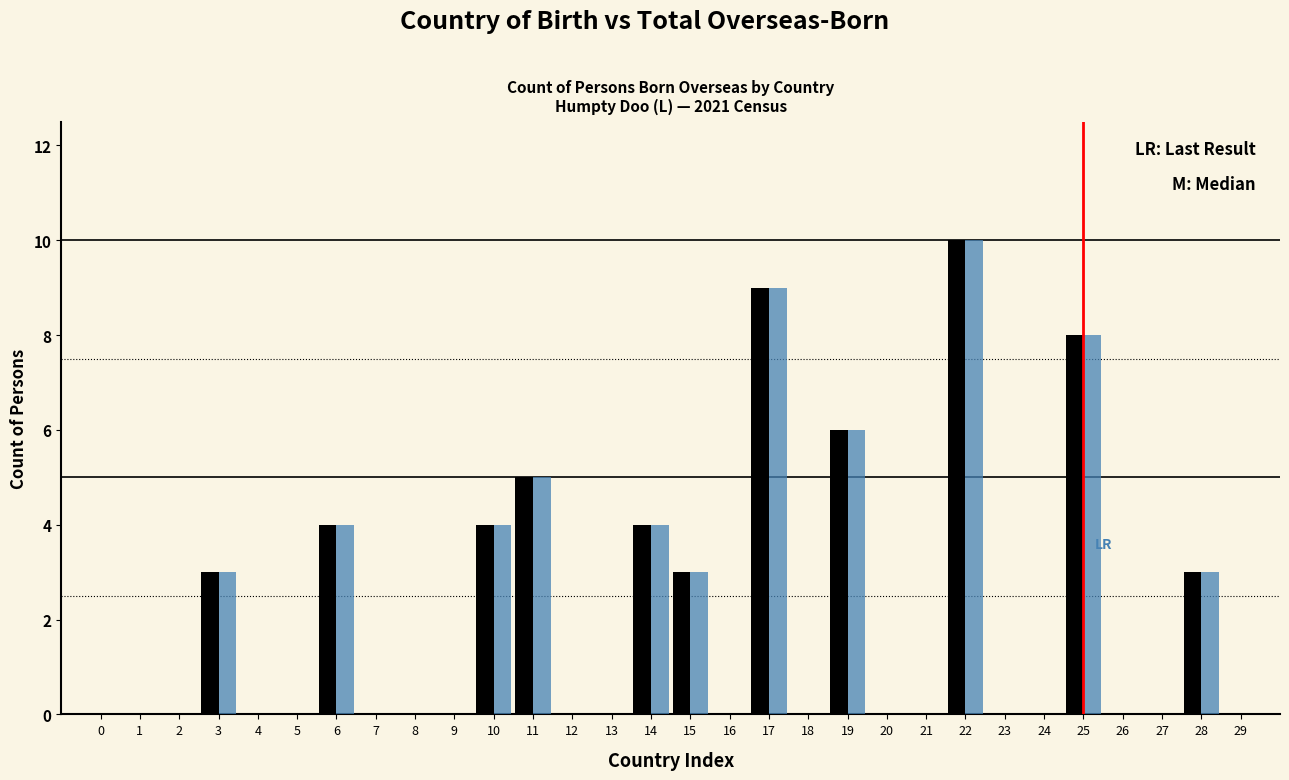

What is the greatest value displayed?

10